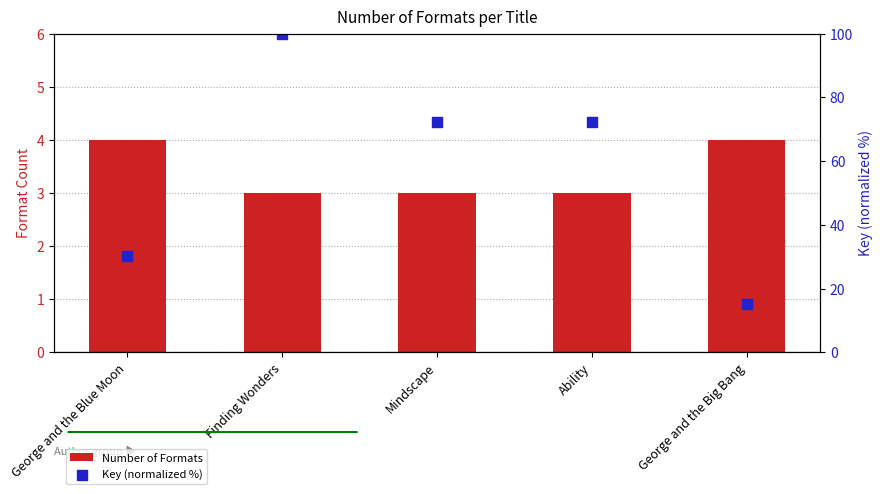

Which series has the largest total across all categories?

Key (normalized %)